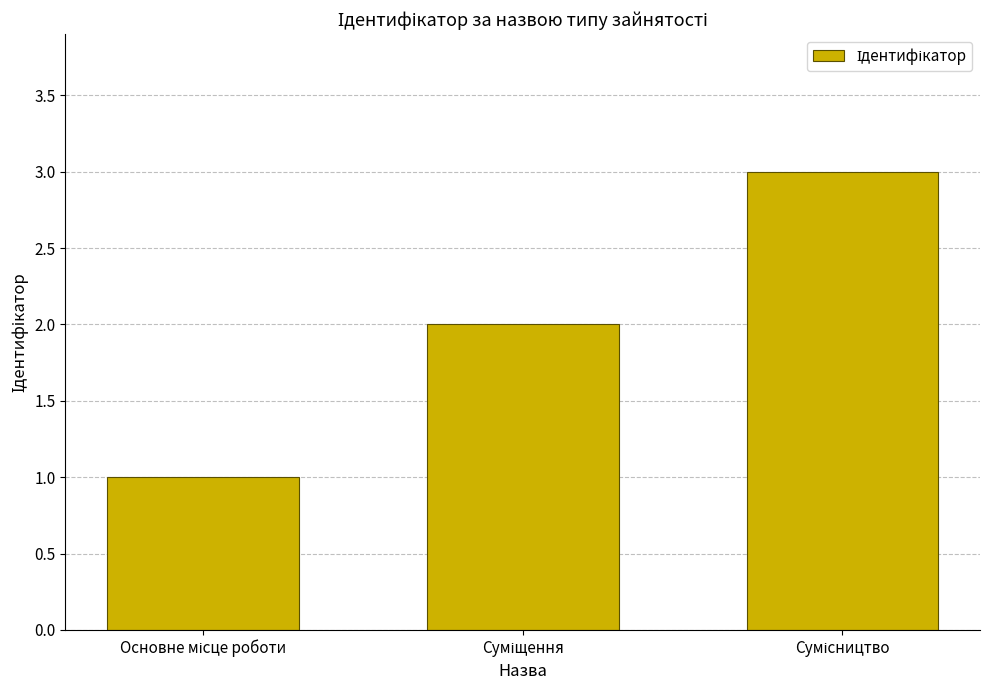

What is the value of the 2nd bar from the left?

2